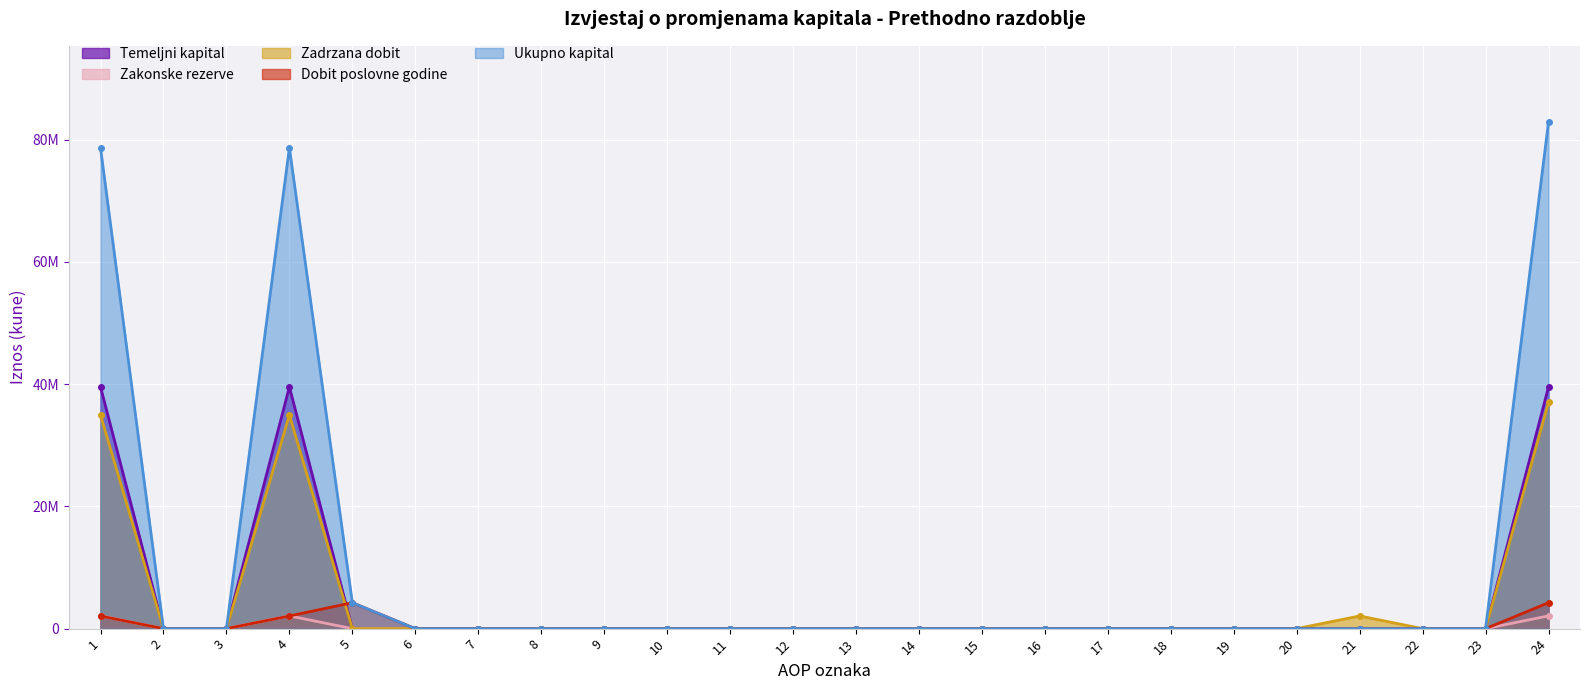

Is the value of Zadrzana dobit at 16 greater than the value of Temeljni kapital at 9?

No